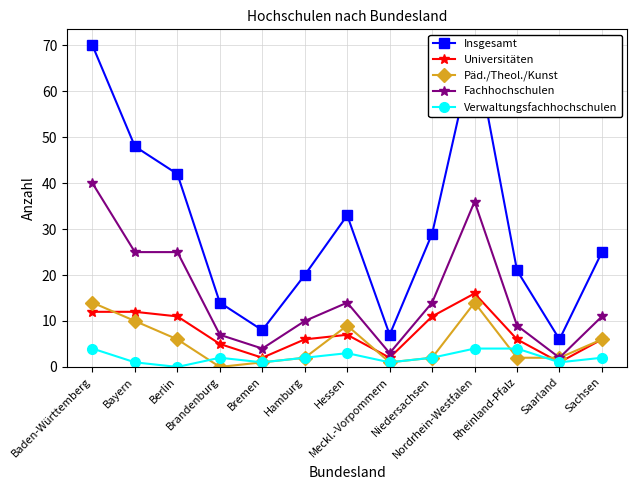

At how many categories does at least one series exceed 28?

6